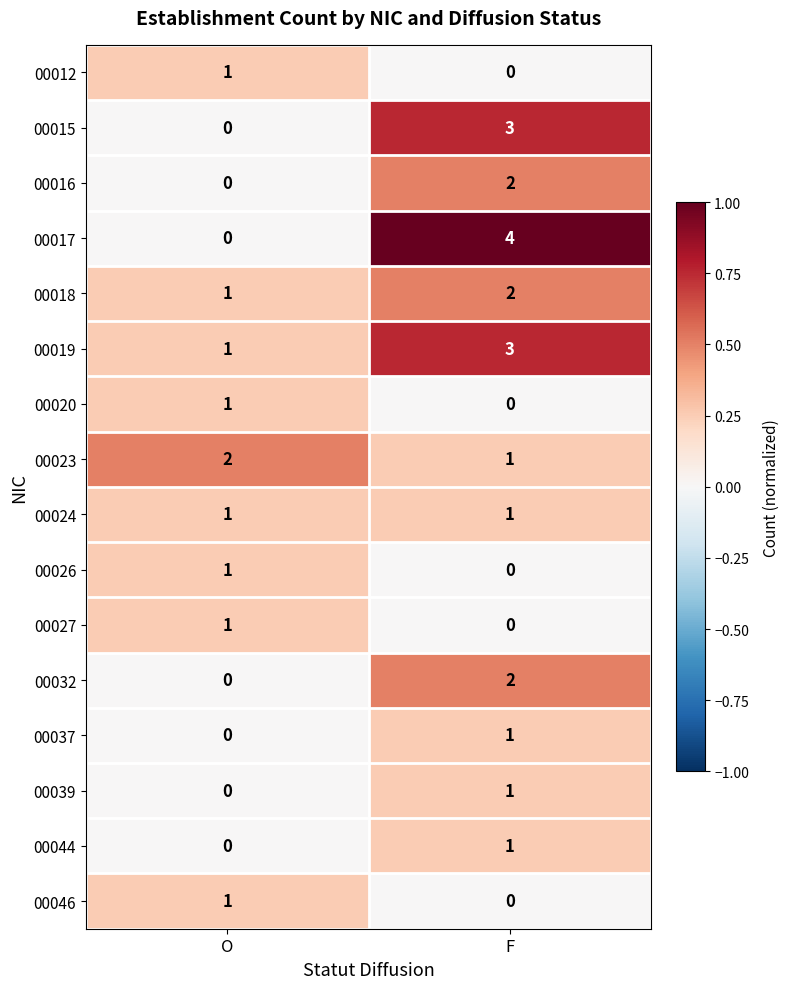

At which category is the sum across all series the highest?

F